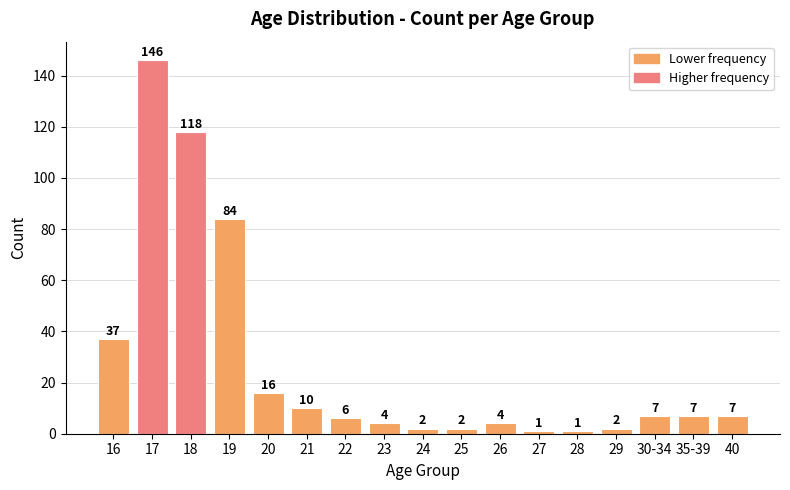

Are the bars horizontal?

No